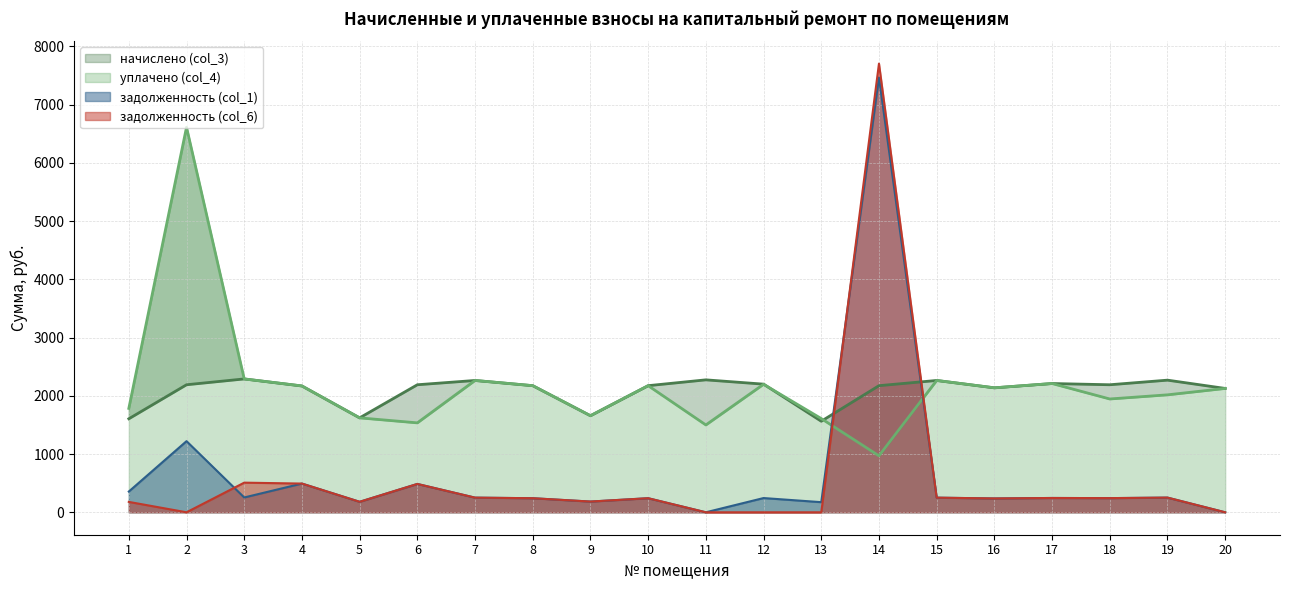

Between 3 and 11, which series saw the biggest shift?

уплачено (col_4)